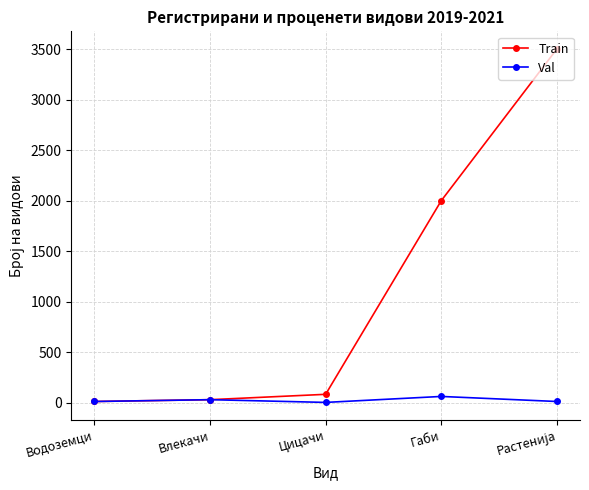

Where is Val nearest to the value 34?

Влекачи